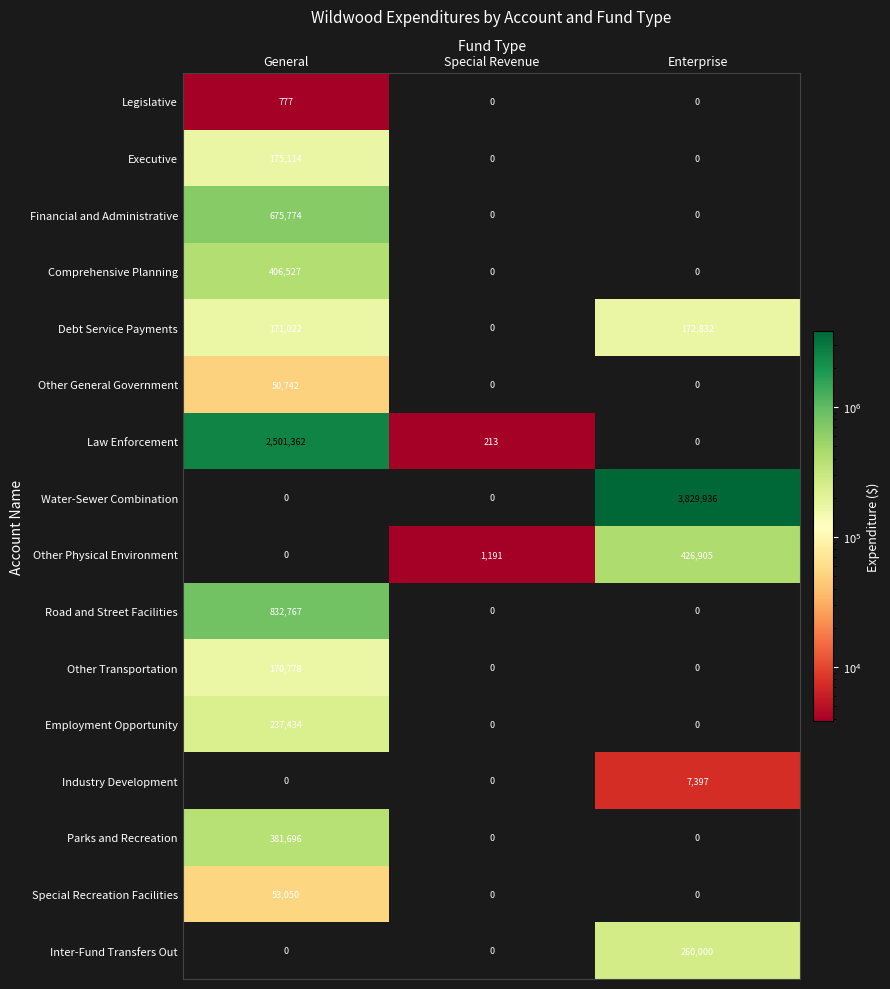

Between General and Enterprise, which series saw the biggest shift?

Water-Sewer Combination